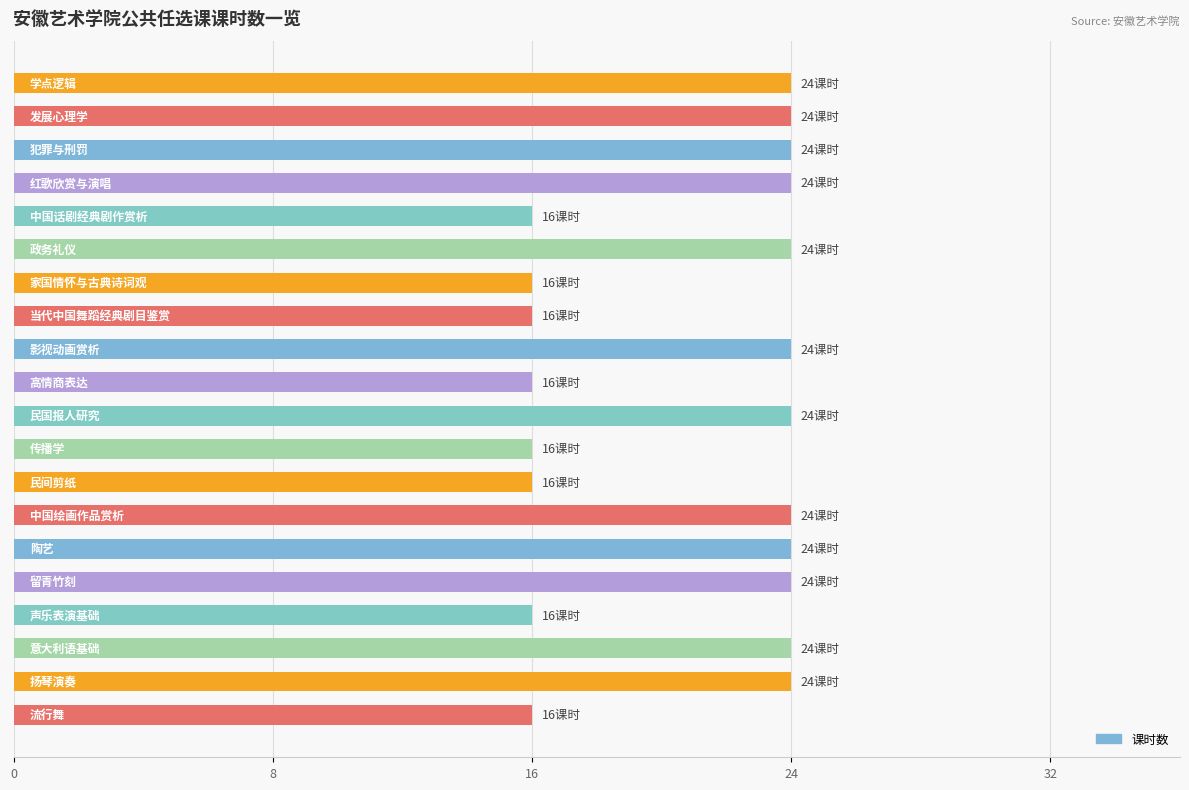

What is the value of the 5th bar from the top?

16